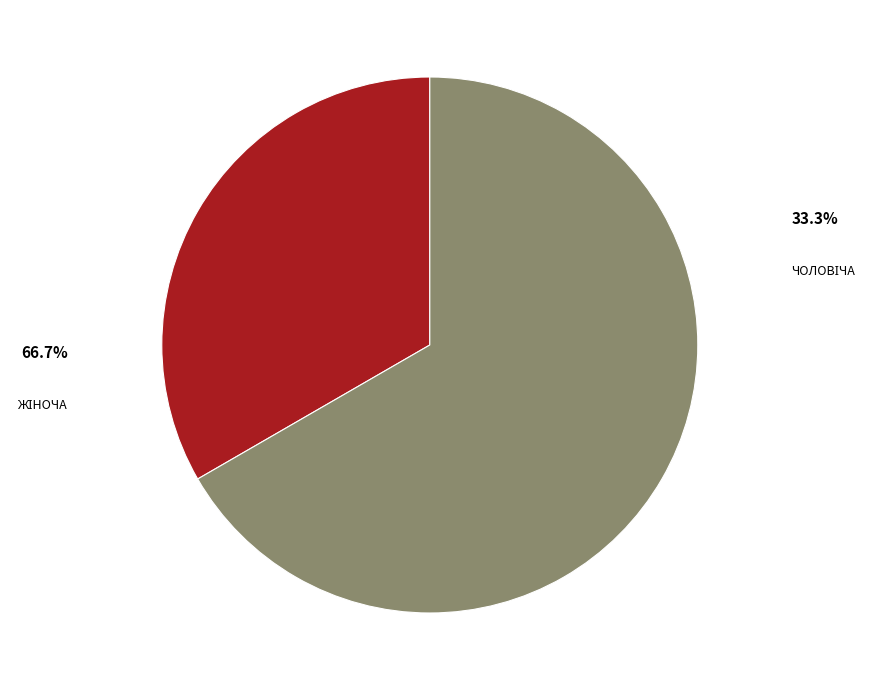

How many segments does this pie chart have?

2